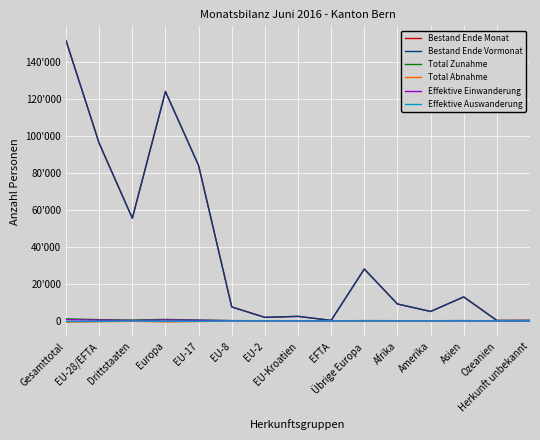

Reading left to right, transcribe all the data shown in this chart.

Bestand Ende Monat: 151529	96006	55523	123992	83962	7524	1889	2409	222	27986	9129	5061	12930	192	225
Bestand Ende Vormonat: 151248	95843	55405	123825	83899	7453	1849	2417	225	27982	9067	5043	12893	195	225
Total Zunahme: 1050	644	406	767	453	125	59	5	2	123	85	58	136	1	3
Total Abnahme: -741	-479	-262	-587	-393	-49	-19	-13	-5	-108	-20	-40	-88	-4	-2
Effektive Einwanderung: 602	404	198	472	283	78	40	2	1	68	30	48	50	1	1
Effektive Auswanderung: -369	-288	-81	-302	-229	-37	-13	-4	-5	-14	-4	-15	-44	-4	0